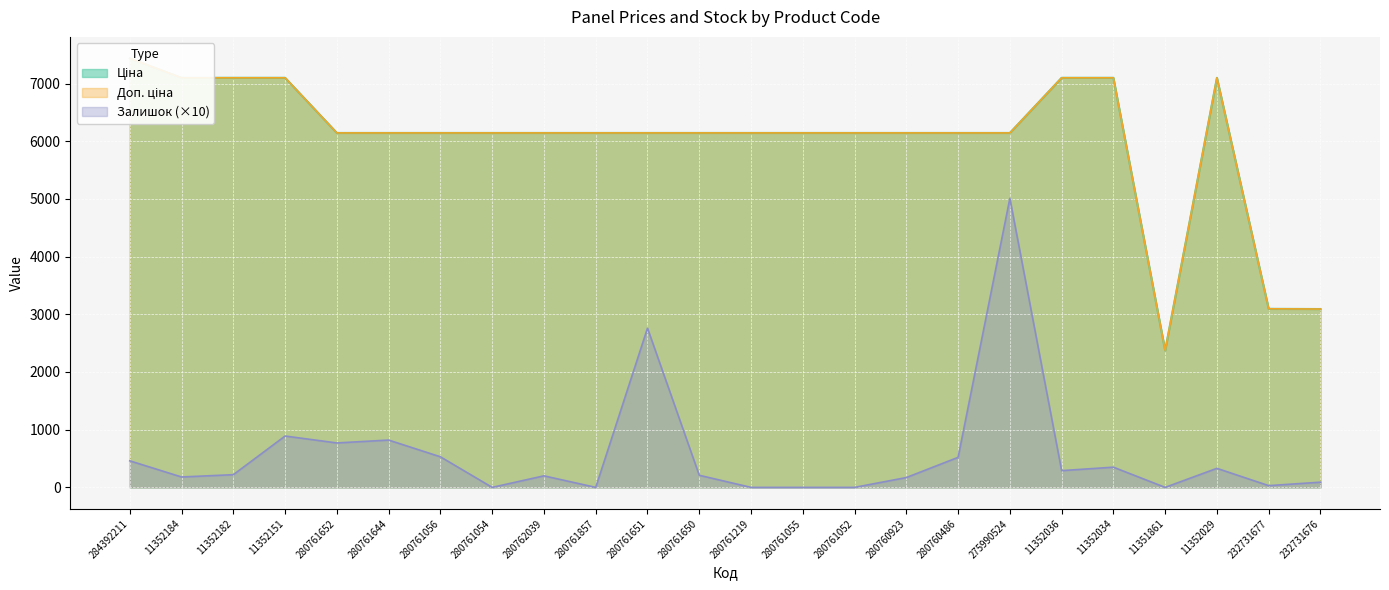

What is the sum of all Залишок values?

13830.0